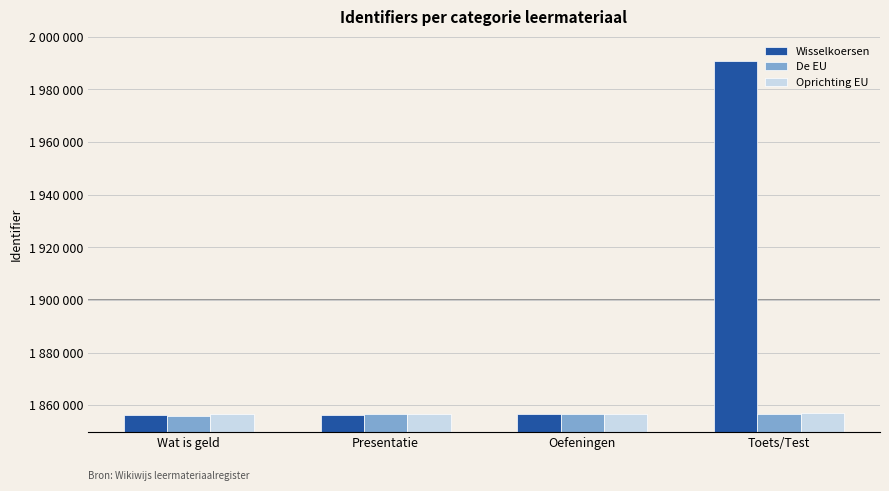

At which label is Oprichting EU closest to 1856877?

Oefeningen